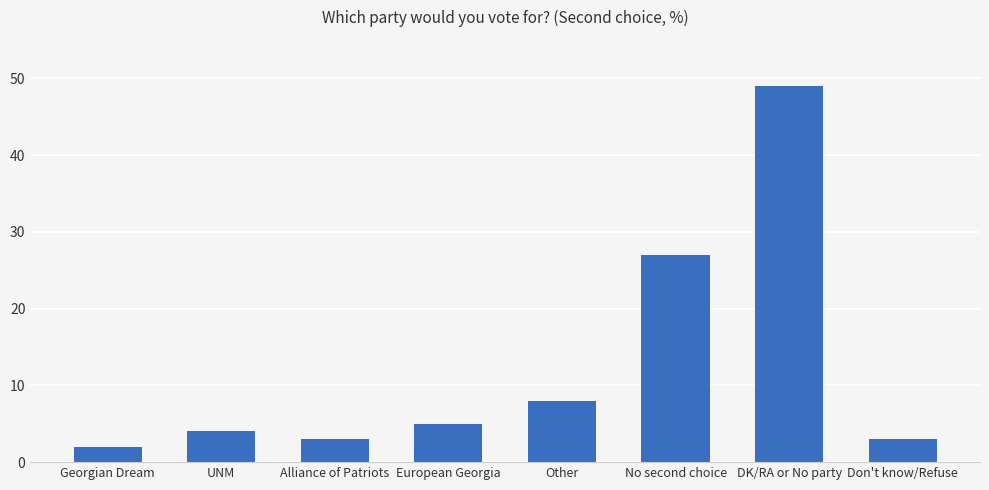

What is the difference between the values at Other and DK/RA or No party?

41